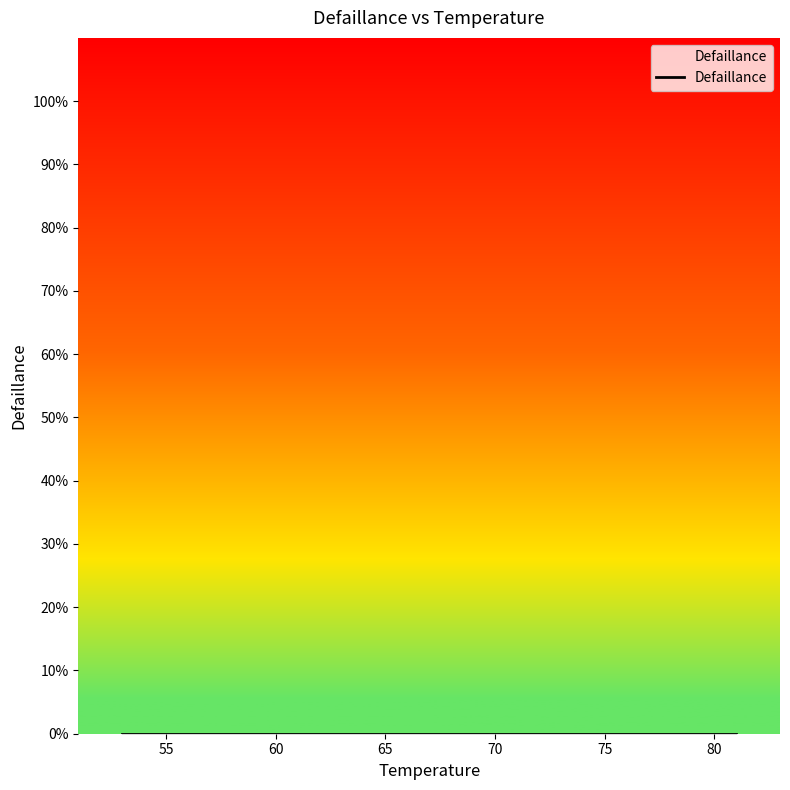

Reading right to left, list all the values displayed in this chart.

0	0	0	0	0	0	1	0	0	0	1	1	1	0	0	0	0	0	0	0	0	1	1	1